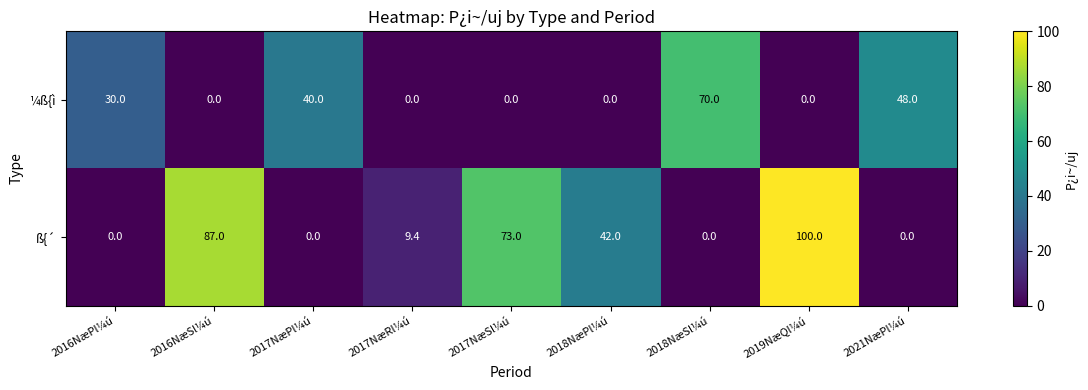

Rank the series by their average value, from highest to lowest.

ß{´, ¼ß{ì